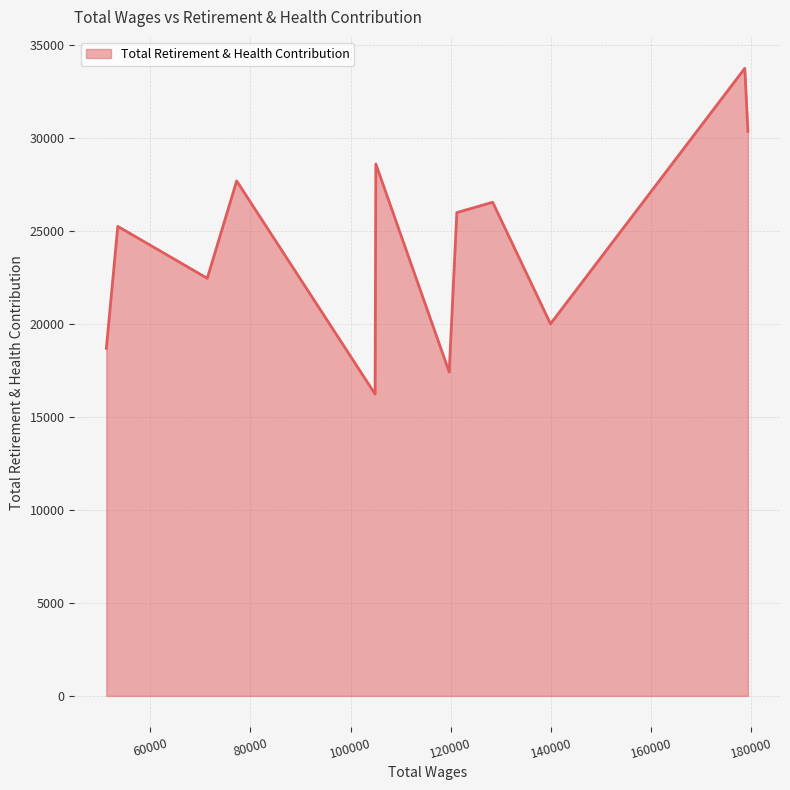

True or false: the data has more than 0 interior local peaks.

True